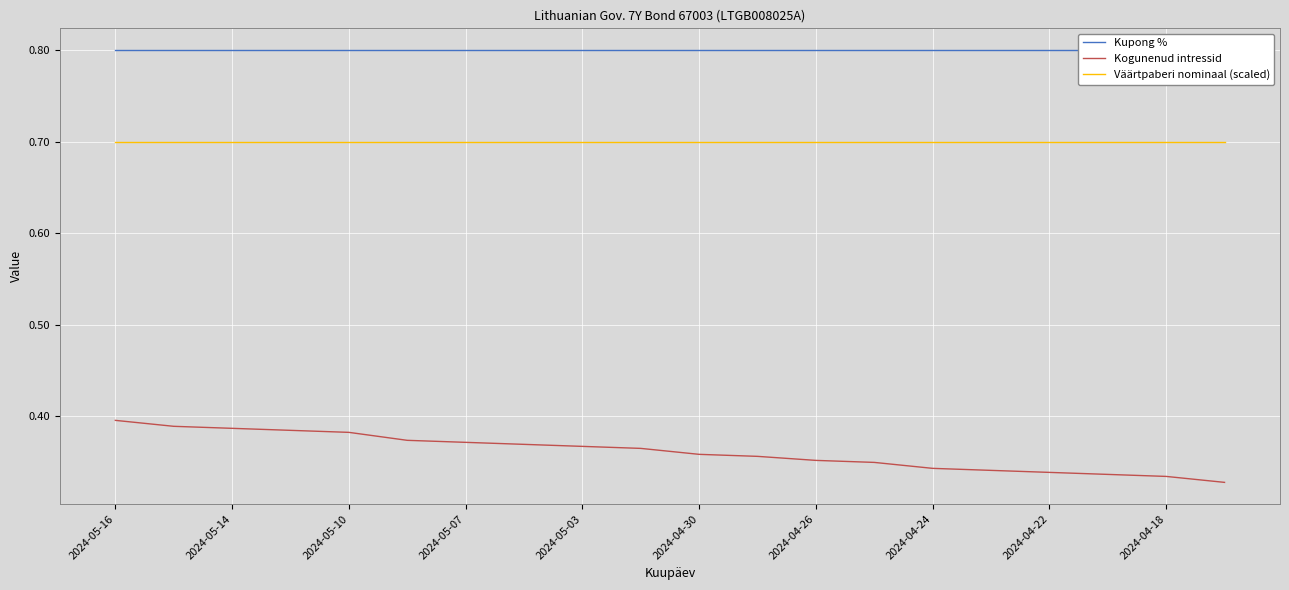

True or false: Kogunenud intressid and Väärtpaberi nominaal (scaled) intersect in this chart.

False